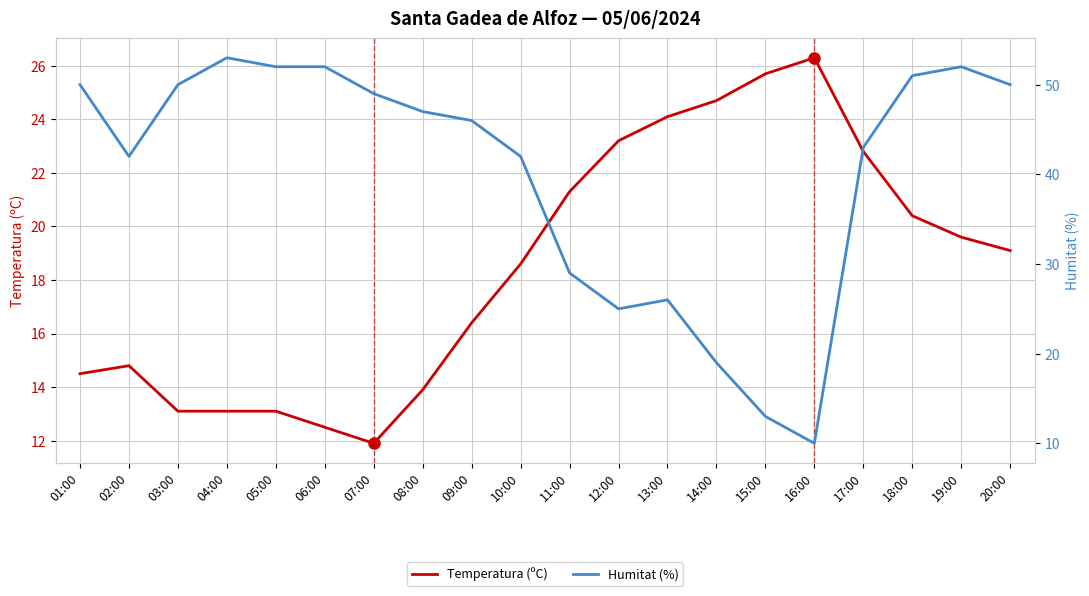

Does the chart have visible grid lines?

Yes